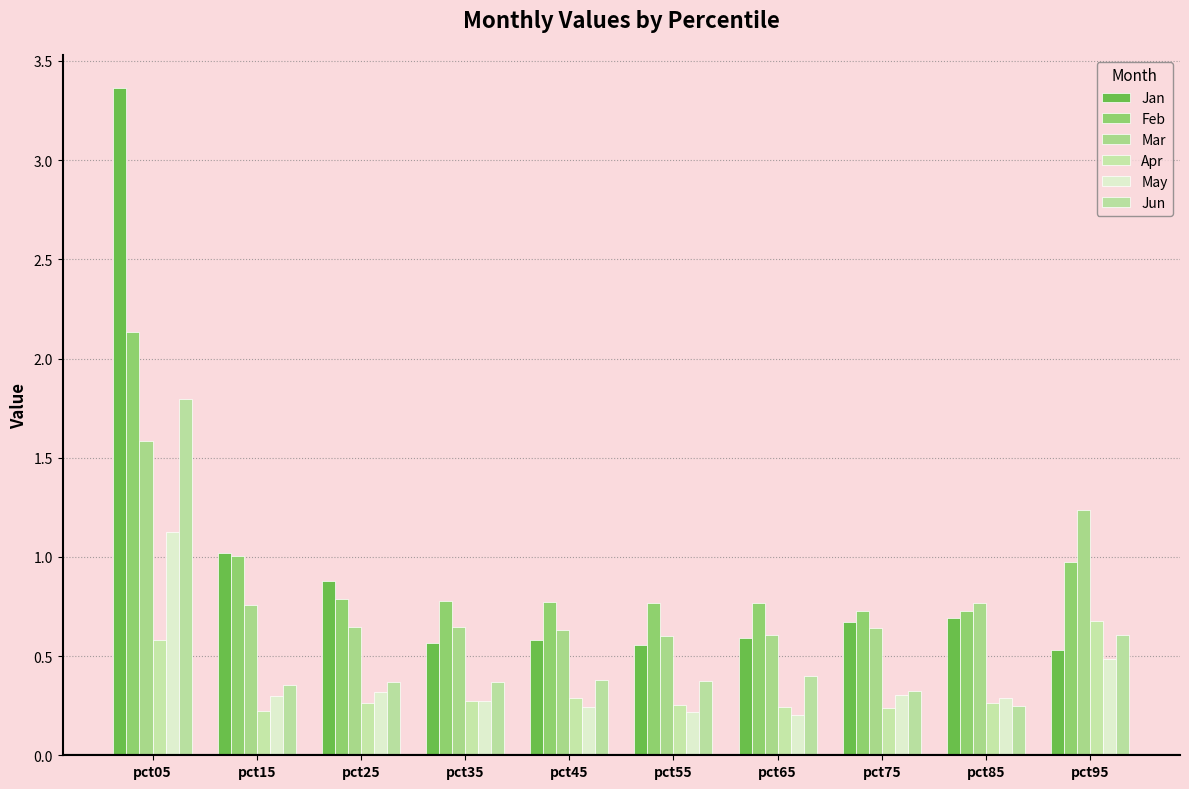

Between pct15 and pct05, which is larger?

pct05